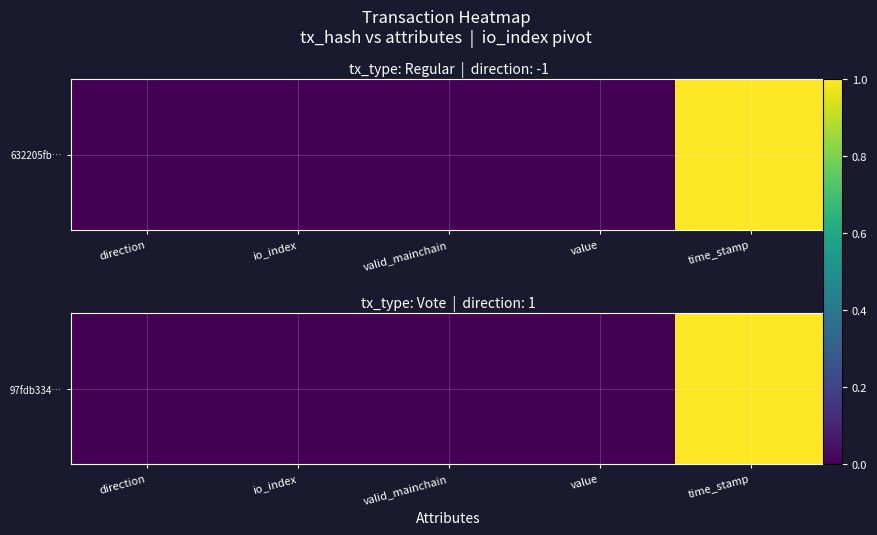

Is it true that the value at time_stamp is 1.7?

False